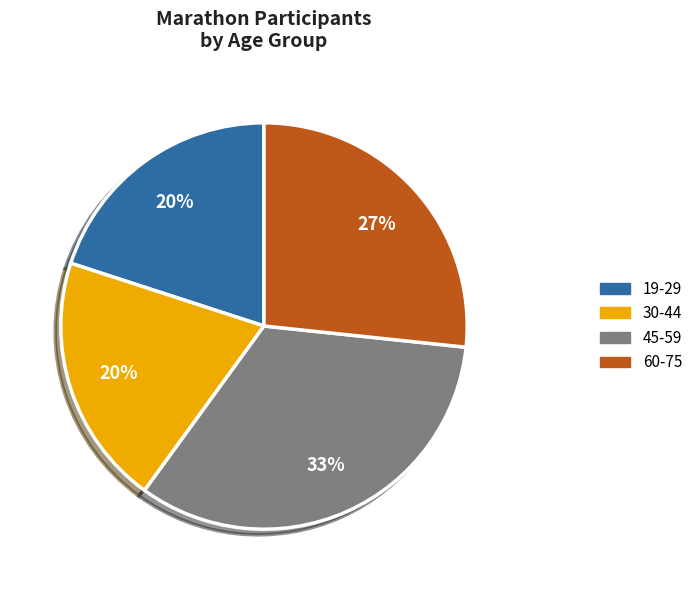

Is there any slice that represents more than half of the pie?

No